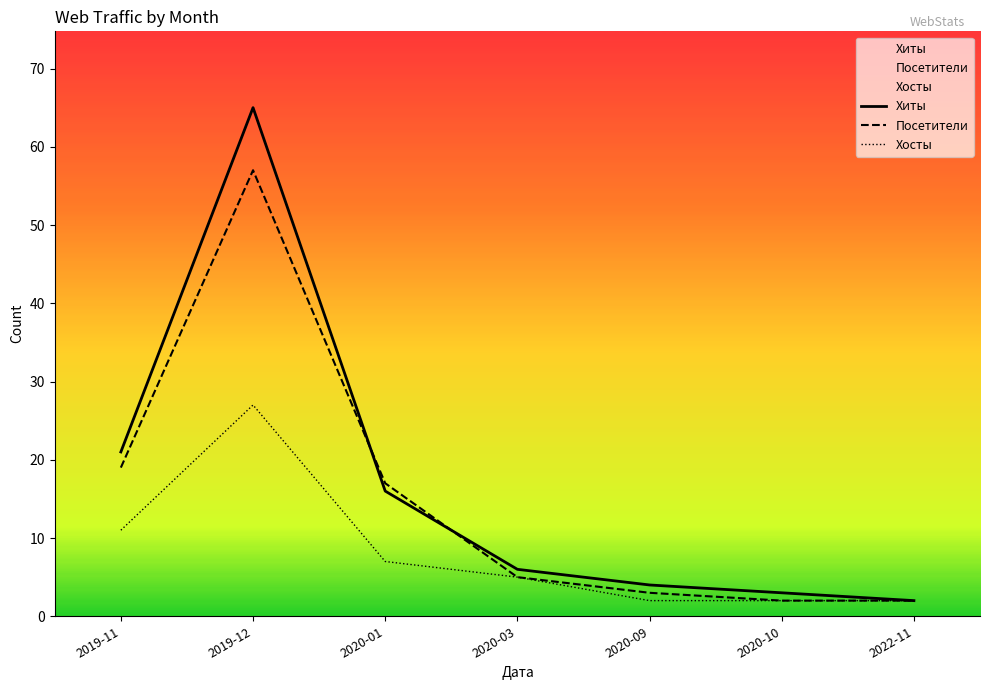

What is the value of the Хосты point at the 5th from the left?

2